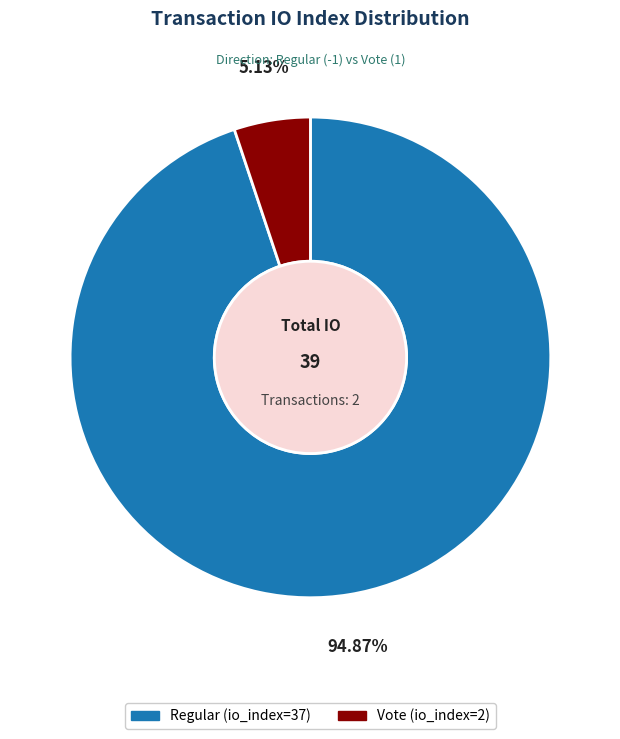

What is the total percentage of Regular (io_index=37) and Vote (io_index=2)?

100.0%